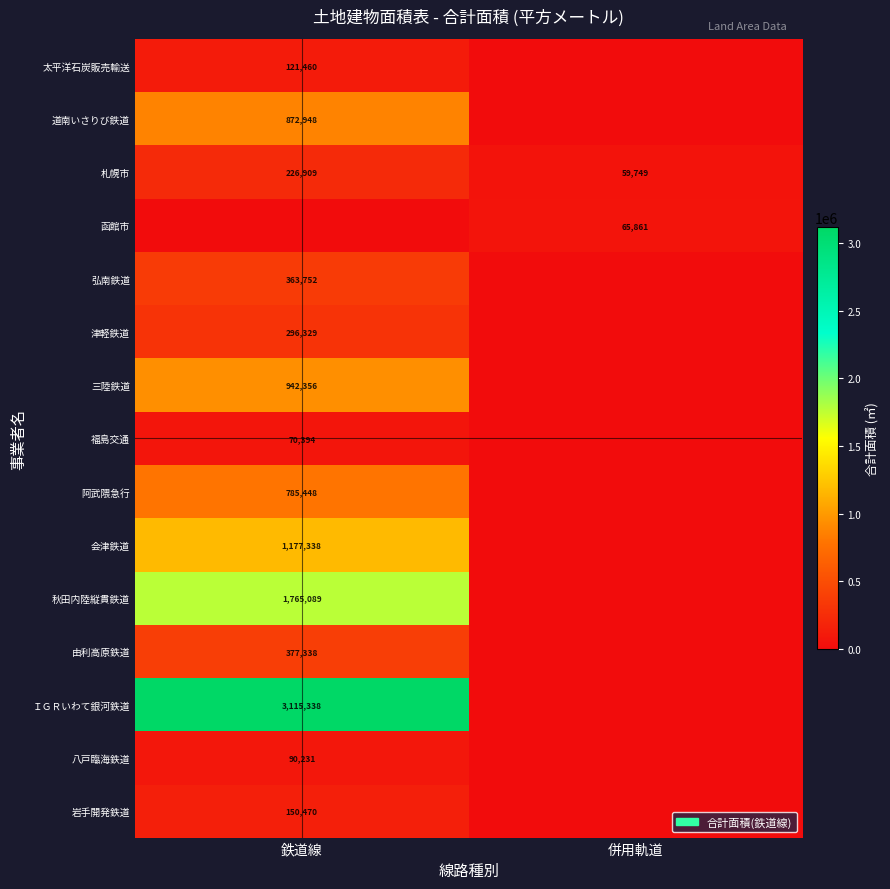

The value of 弘南鉄道 at 鉄道線 is 363752. True or false?

True